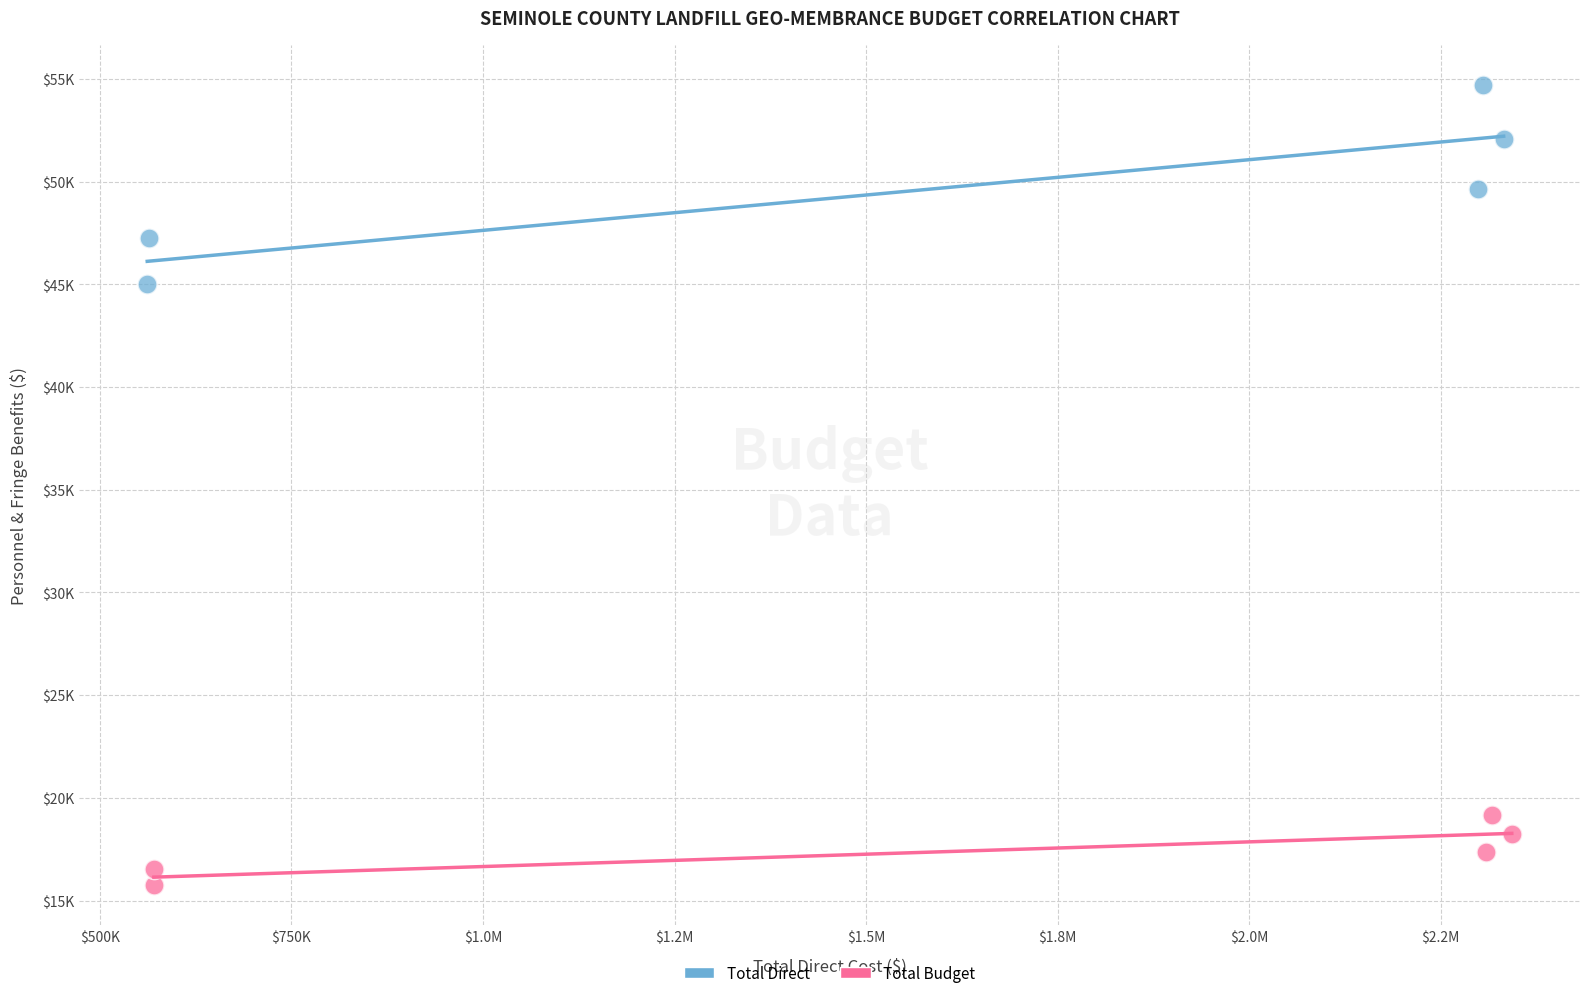

What are all the series names shown in the legend?

Total Direct, Total Budget